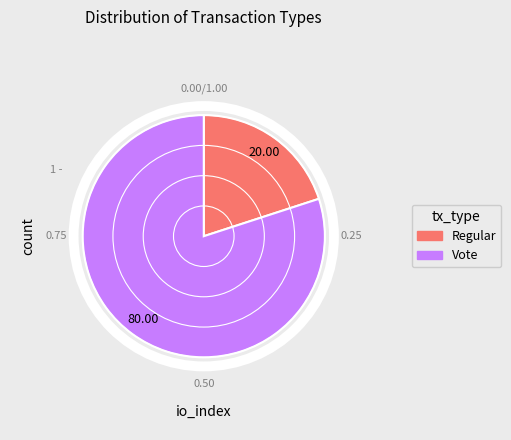

Which category has the smallest portion of the pie?

Regular